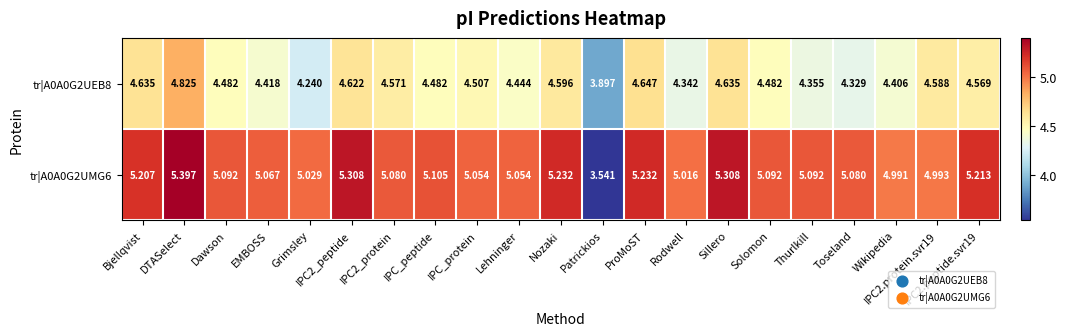

What is the maximum value shown in the chart?

5.4